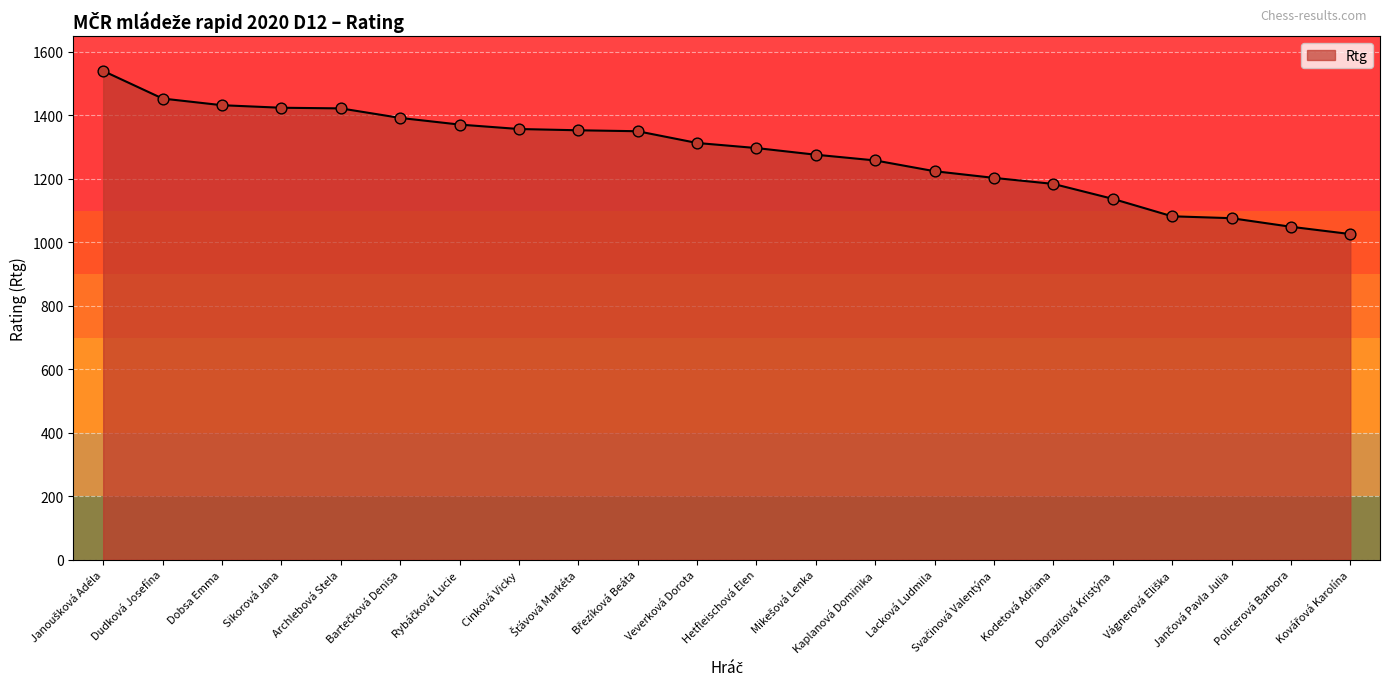

Which has a higher value, Hetfleischová Elen or Kaplanová Dominika?

Hetfleischová Elen